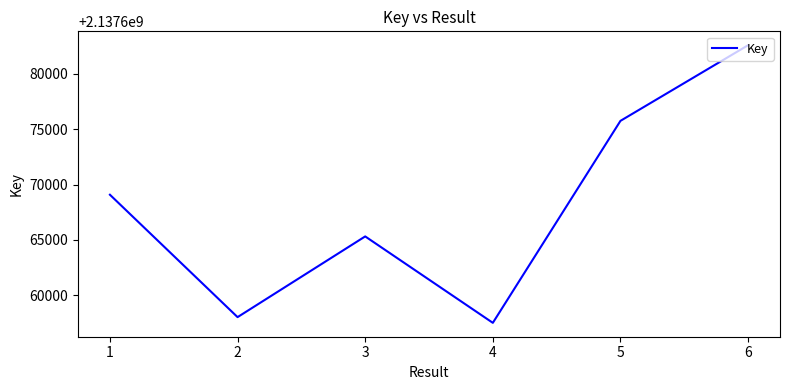

How many interior local valleys (lower than both neighbors) does the data have?

2